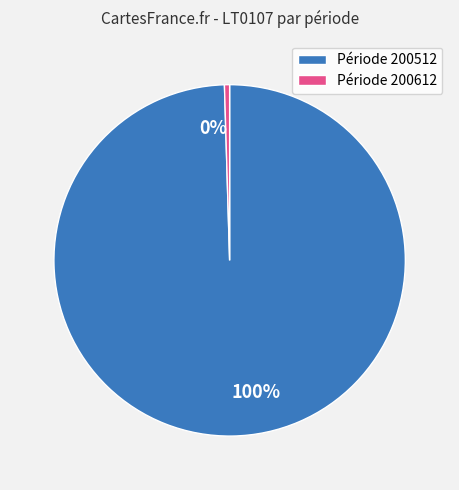

Combined, do 0% and 100% account for over 50%?

Yes